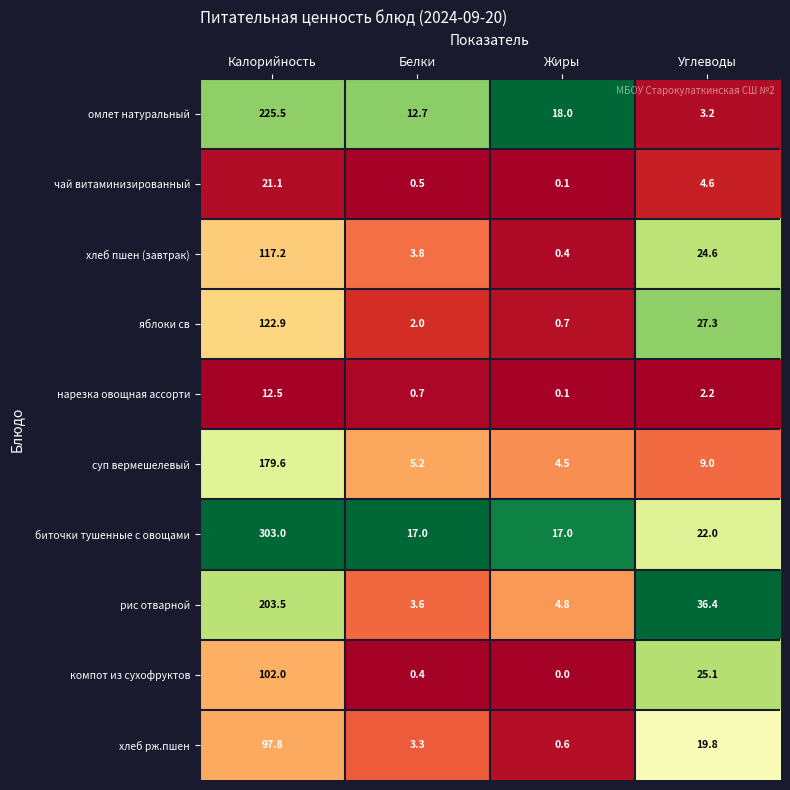

What is the sum of the омлет натуральный values at Жиры and Белки?

30.7